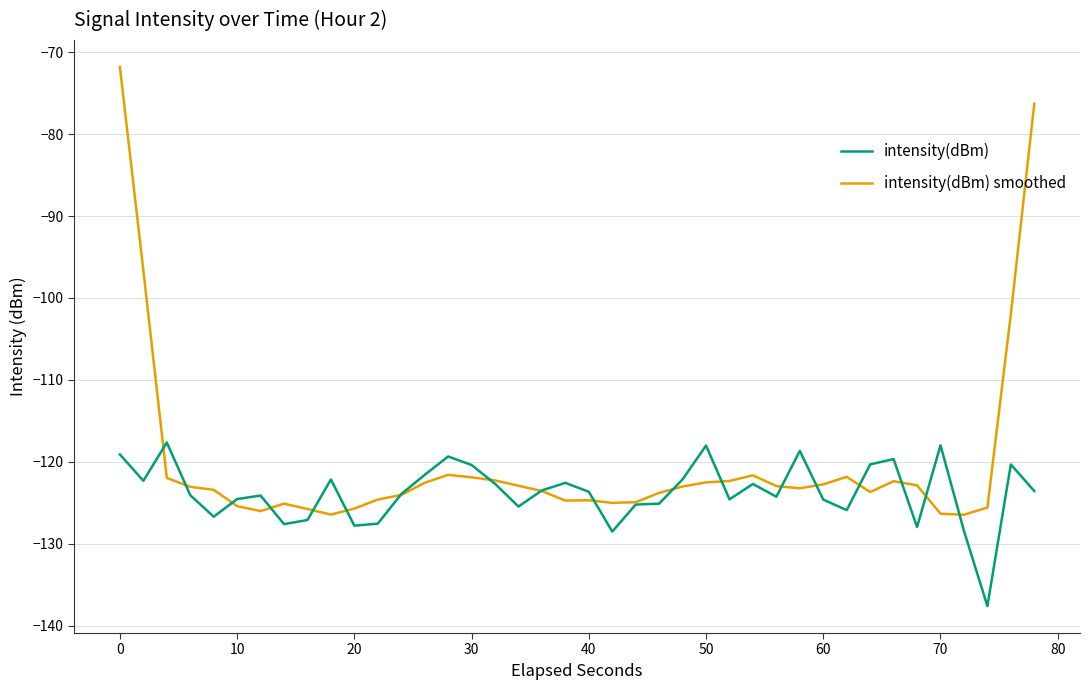

What are all the series names shown in the legend?

intensity(dBm), intensity(dBm) smoothed